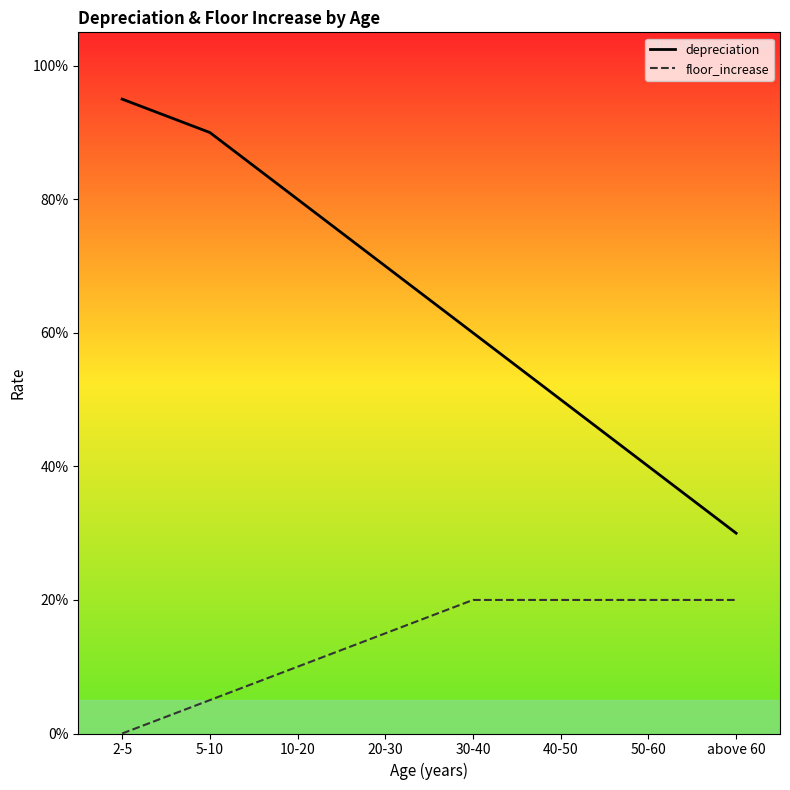

Reading left to right, what are all the values shown in this chart?

depreciation: 2-5=0.9	5-10=0.9	10-20=0.8	20-30=0.7	30-40=0.6	40-50=0.5	50-60=0.4	above 60=0.3
floor_increase: 2-5=0.0	5-10=0.1	10-20=0.1	20-30=0.1	30-40=0.2	40-50=0.2	50-60=0.2	above 60=0.2